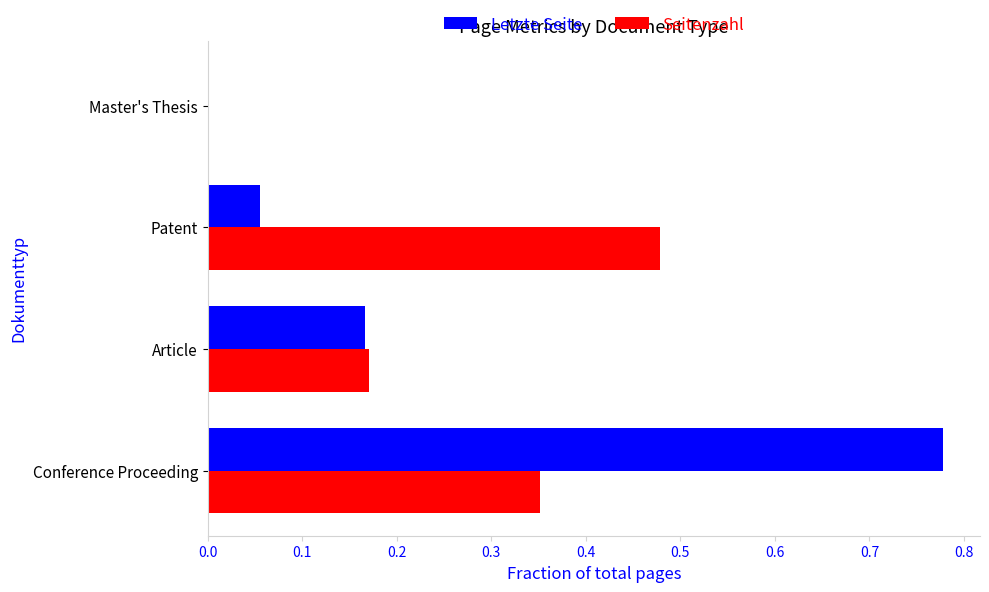

At which category is the sum across all series the highest?

Conference Proceeding